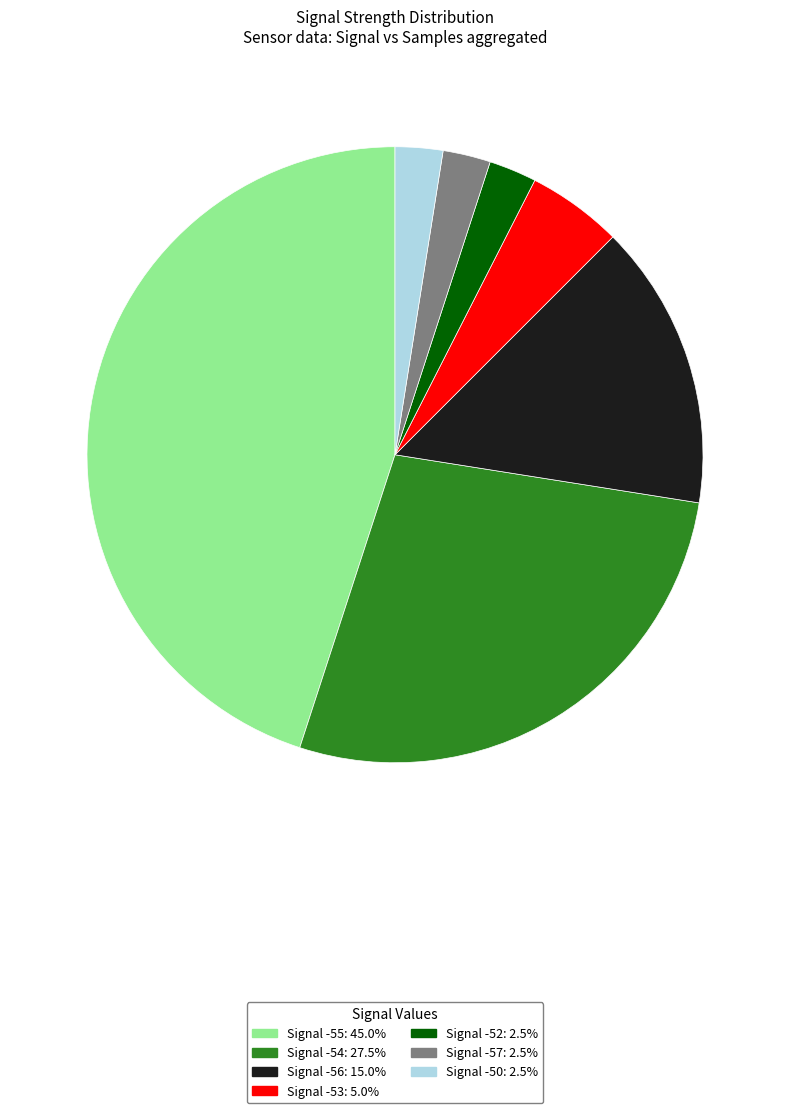

Does any single category account for the majority?

No